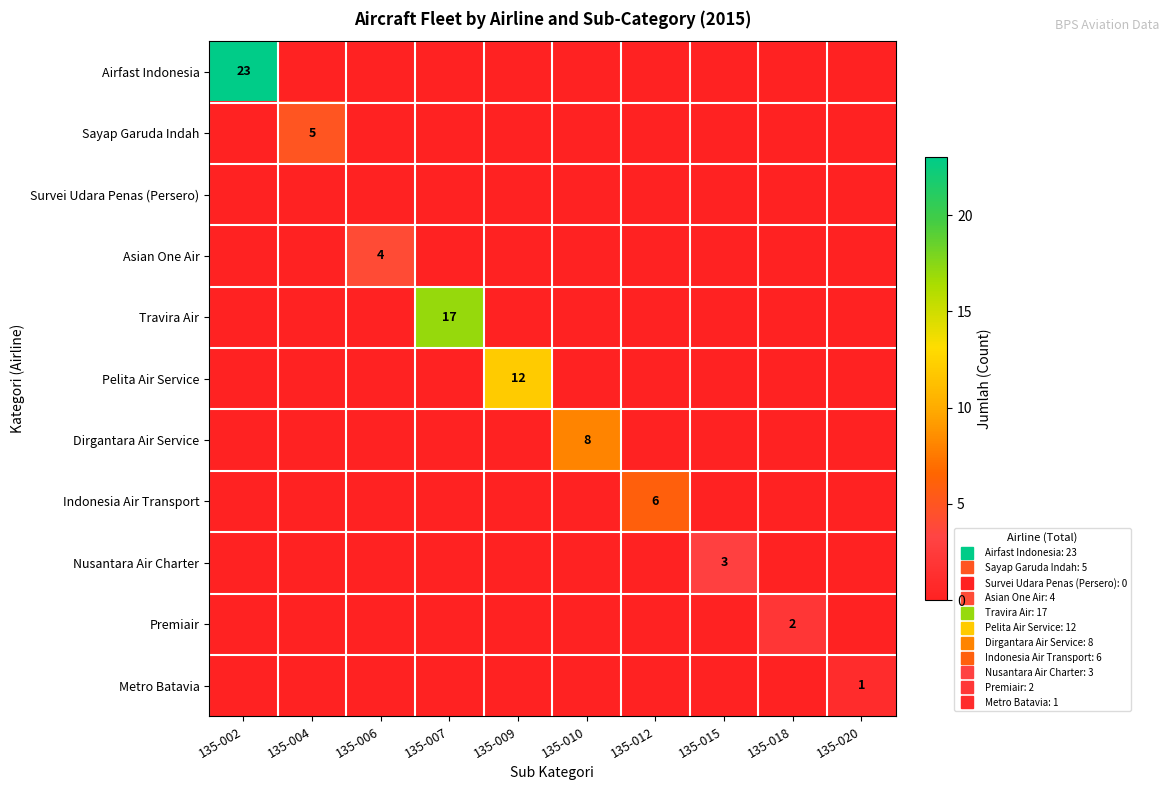

At how many categories does at least one series exceed 3?

7